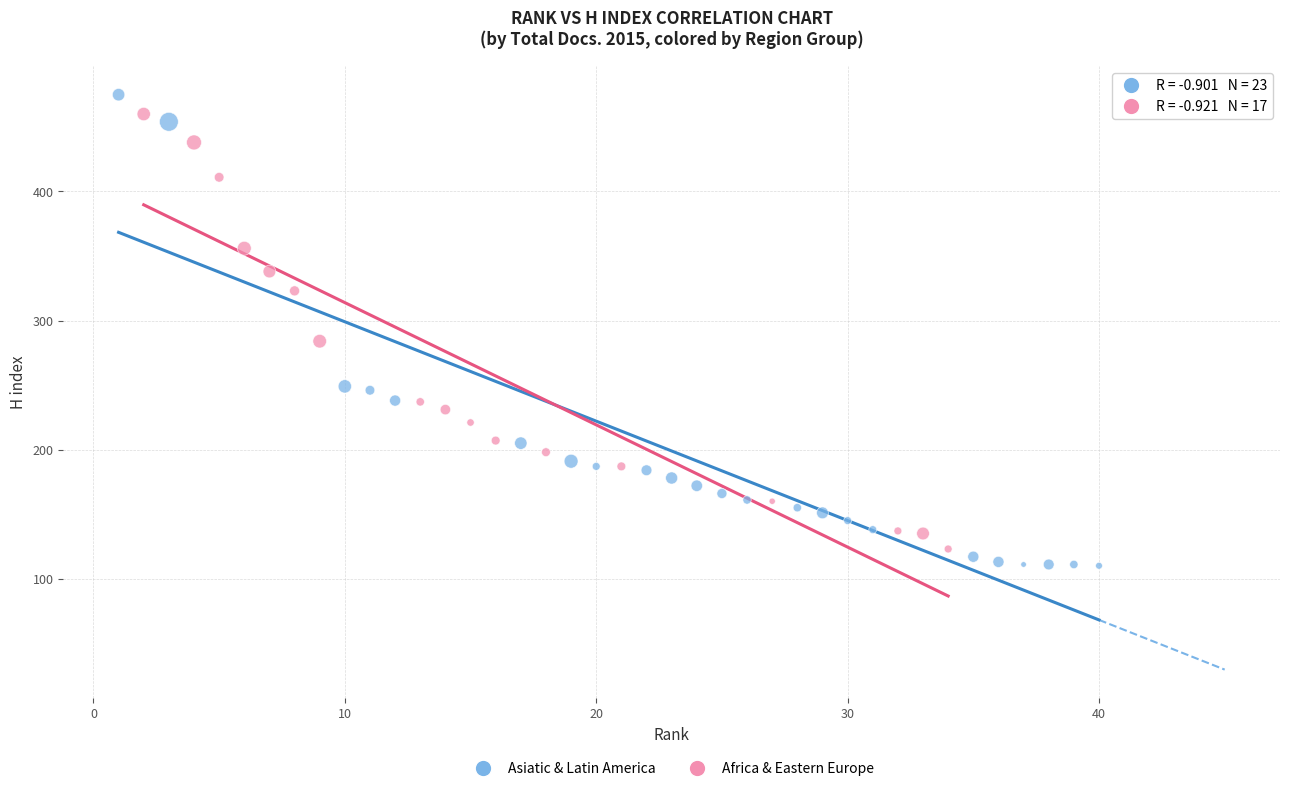

Which series has the widest spread of Y values?

Asiatic & Latin America